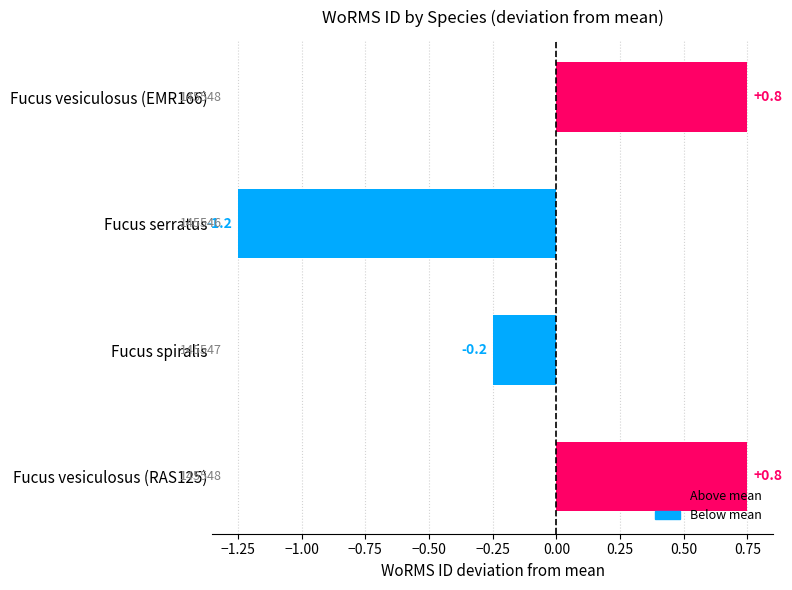

Which has a higher value, Fucus vesiculosus (RAS125) or Fucus spiralis?

Fucus vesiculosus (RAS125)